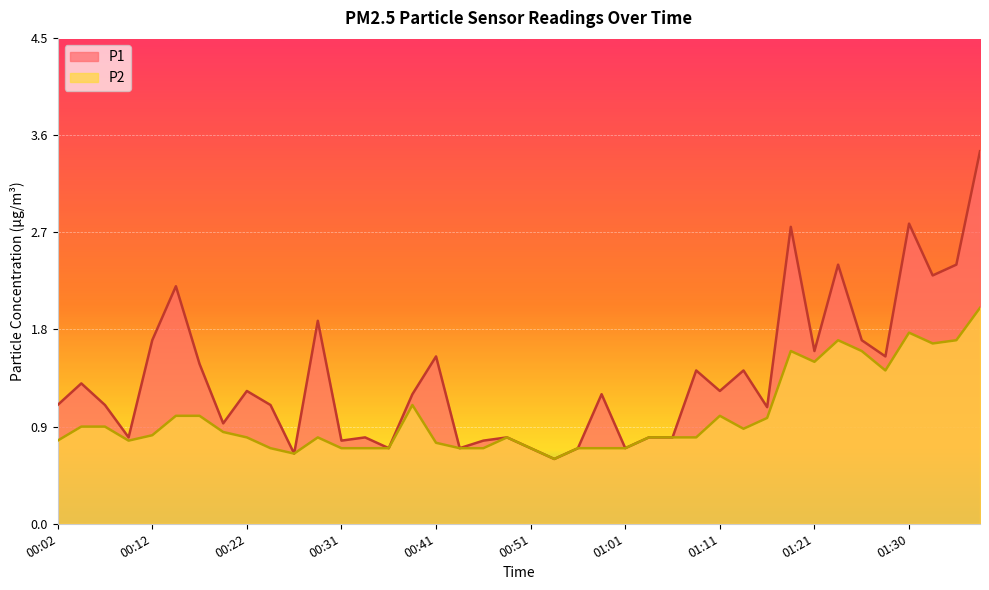

The value of P1 at 00:04 is 0.3. True or false?

False